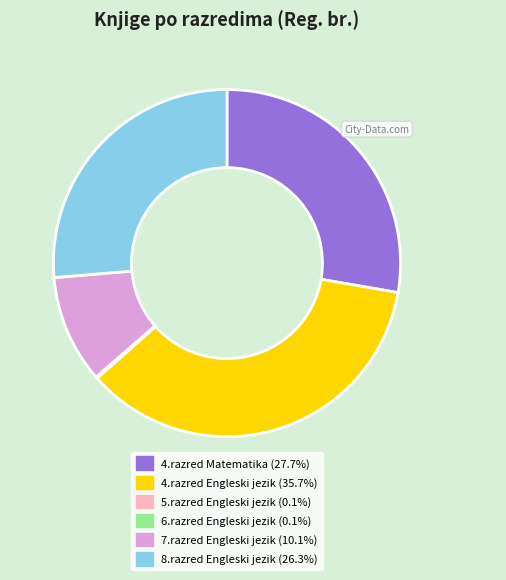

Which has a higher value, 4.razred Engleski jezik or 8.razred Engleski jezik?

4.razred Engleski jezik